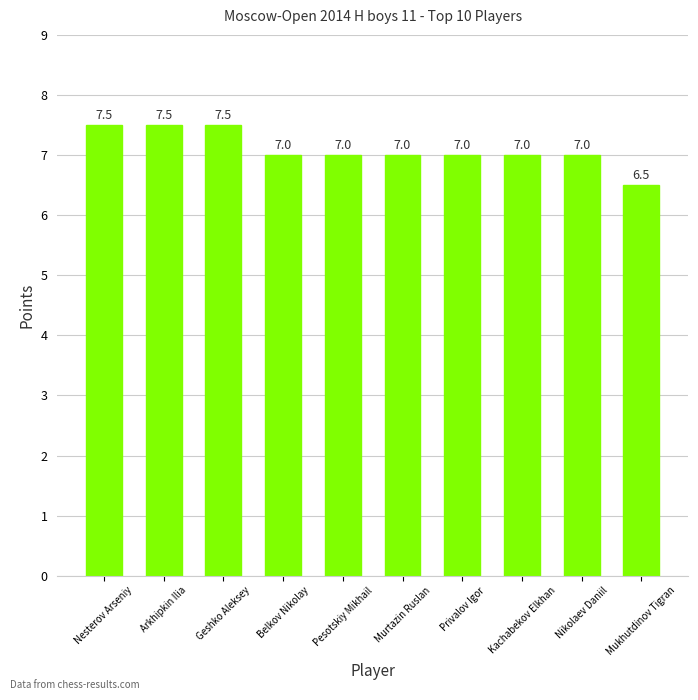

What is the difference between the values at Mukhutdinov Tigran and Privalov Igor?

0.5